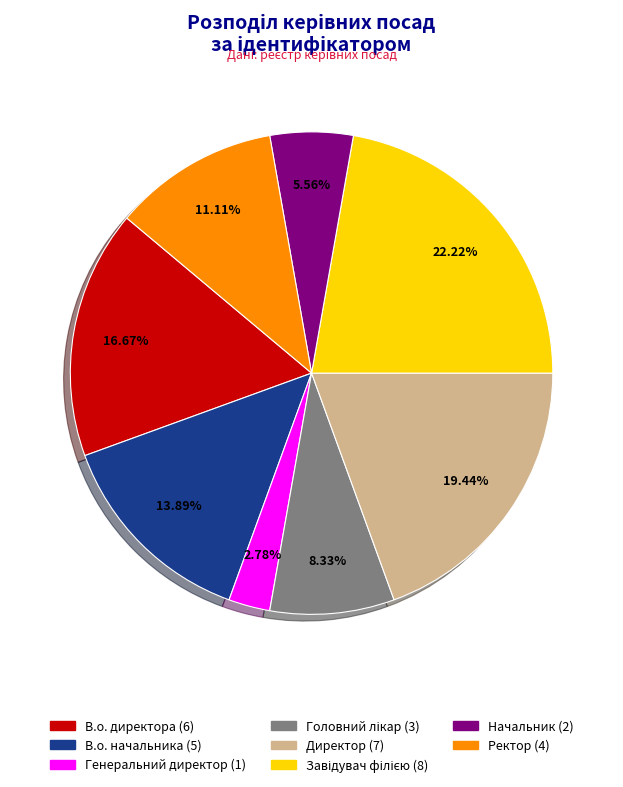

Is there any slice that represents more than half of the pie?

No